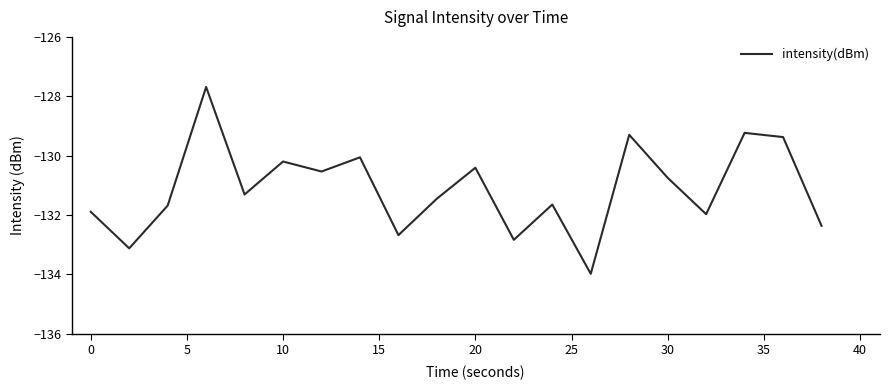

What is the greatest value displayed?

-127.7